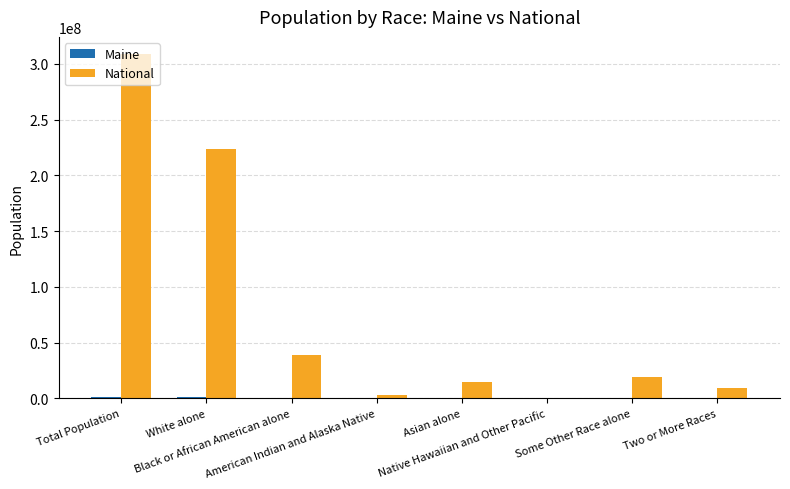

What is the sum of all National values?

617491076